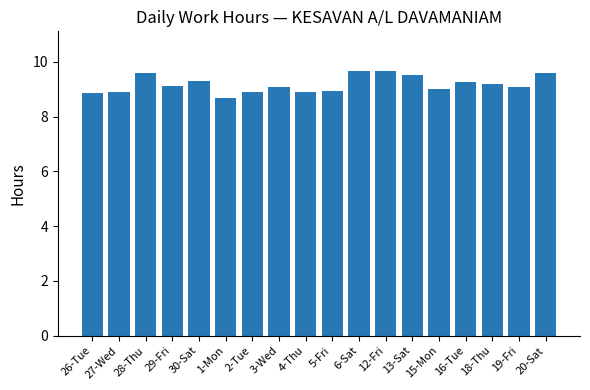

What is the value of the 2nd bar from the left?

8.9